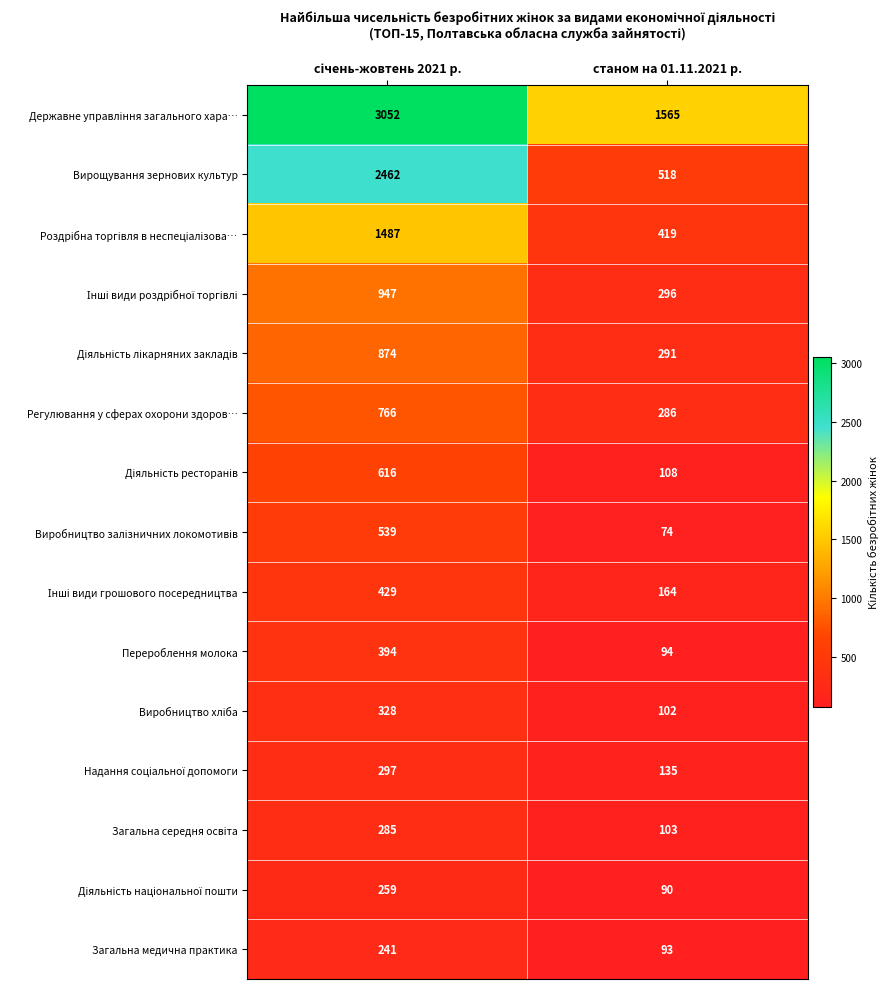

What is the average value of the Регулювання у сферах охорони здоров… series?

526